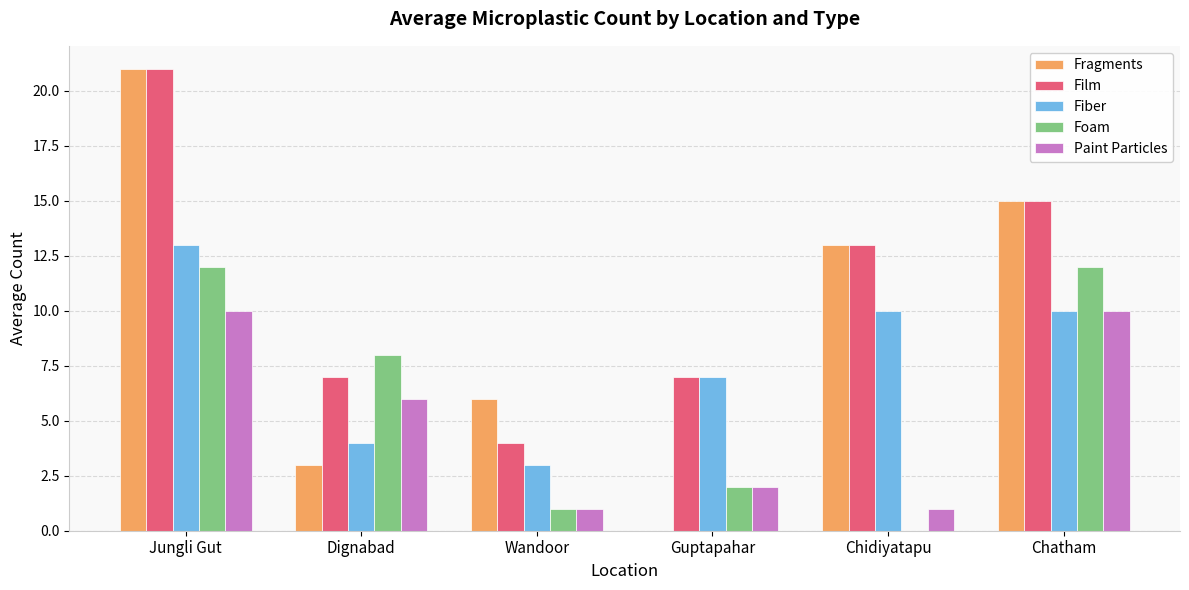

True or false: Foam has a value of 12 at Dignabad.

False